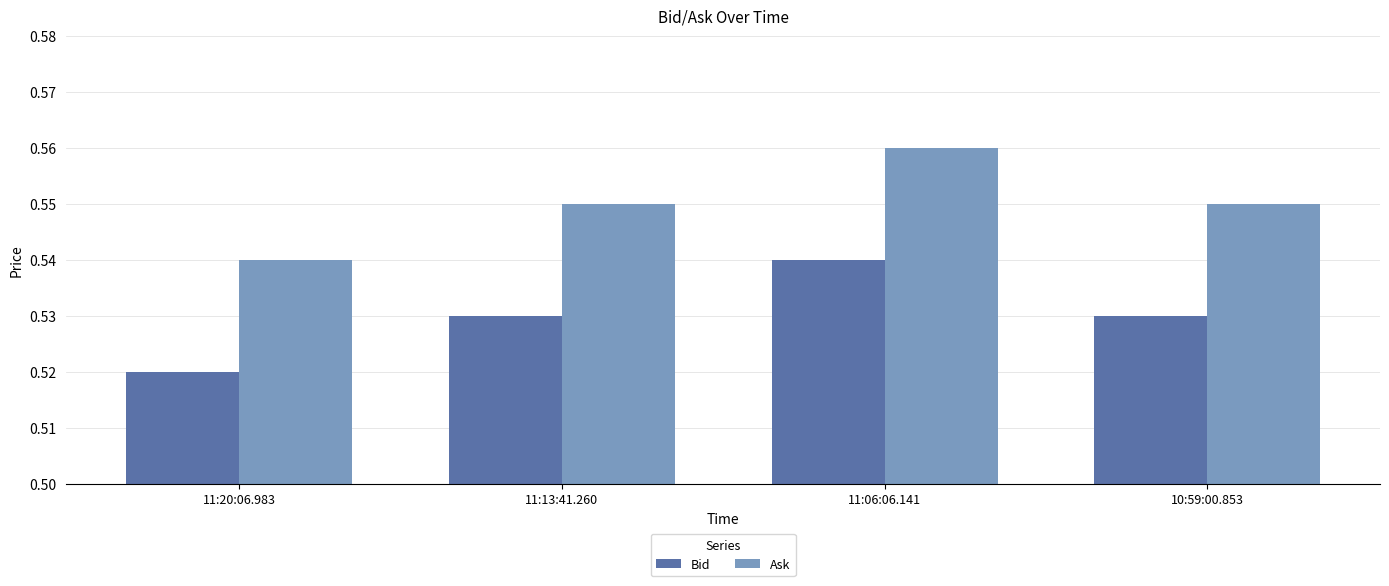

What is the sum of the Ask values at 11:06:06.141 and 10:59:00.853?

1.1